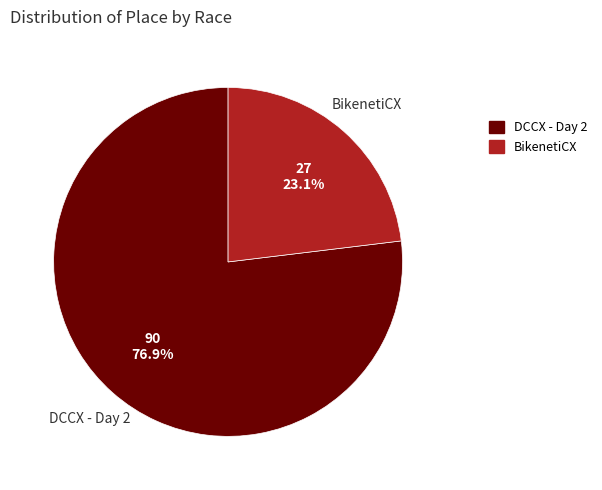

Does DCCX - Day 2 represent more than half of the total?

Yes